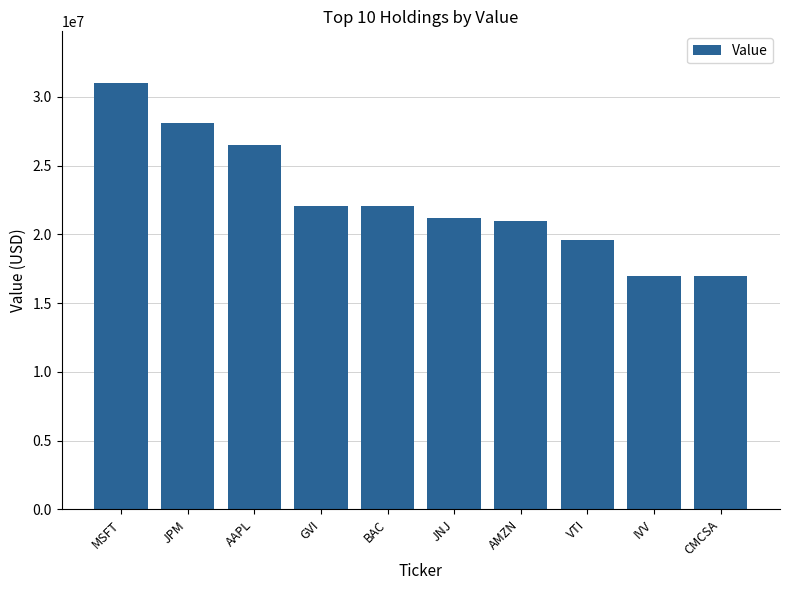

What is the ratio of the value at CMCSA to the value at GVI?

0.8